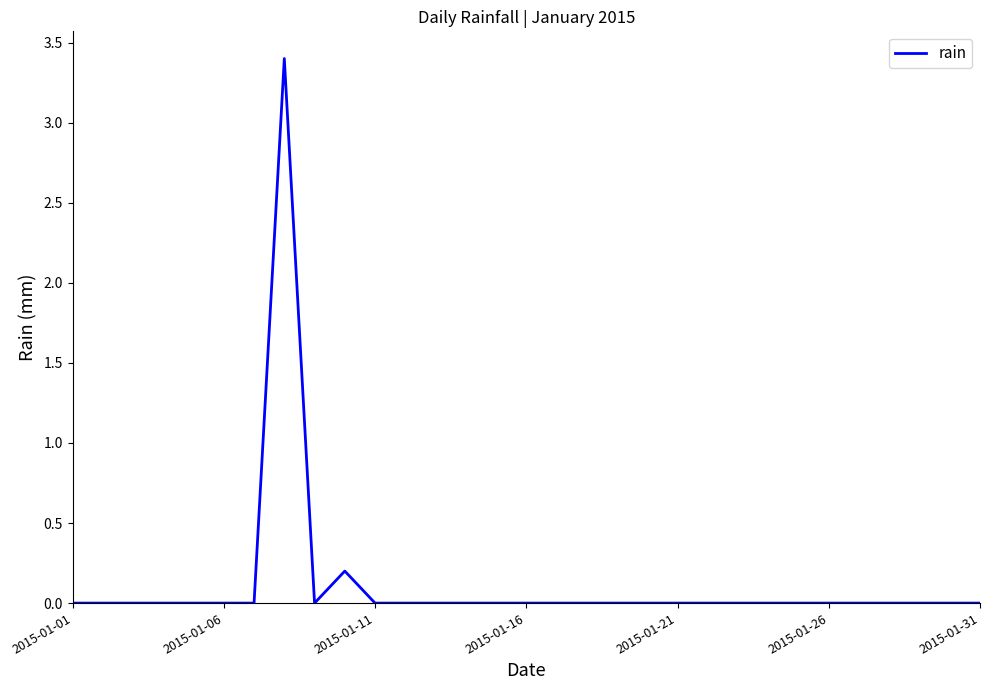

What is the difference between the maximum and minimum values?

3.4